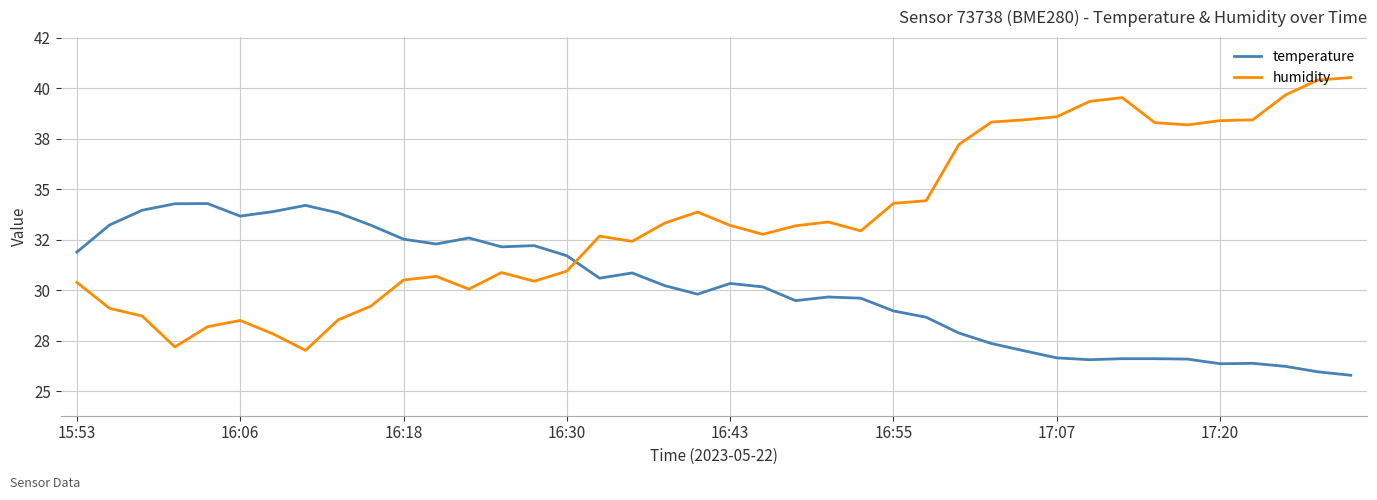

How many interior local valleys does the temperature series have?

8